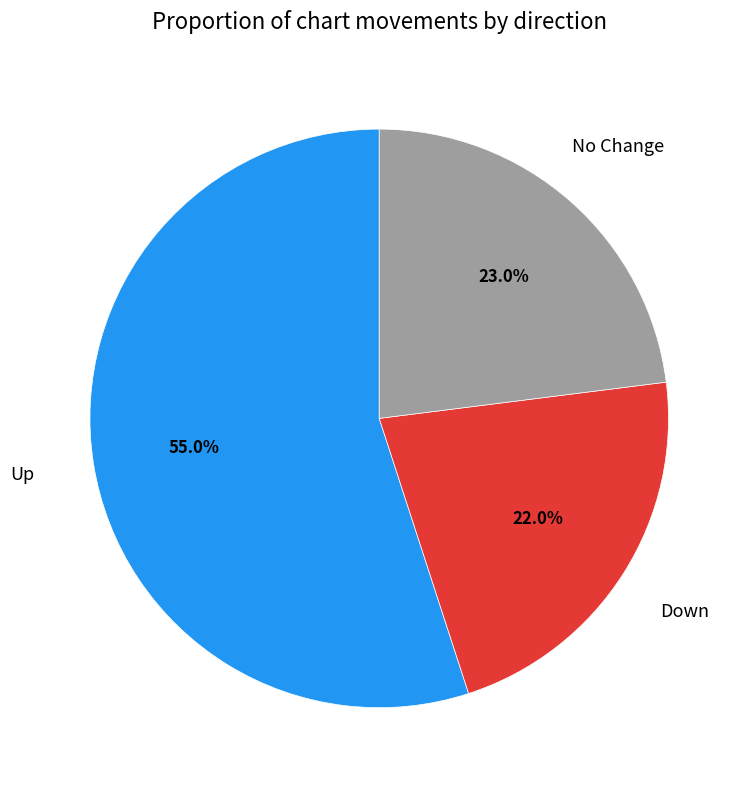

Is there any slice that represents more than half of the pie?

Yes